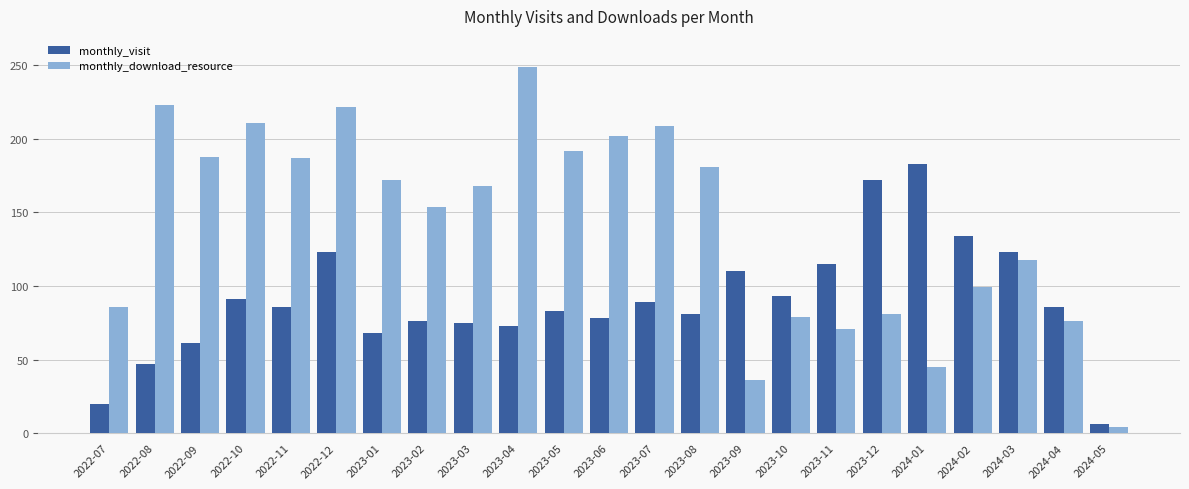

At 2023-06, list the series in order from smallest to largest.

monthly_visit, monthly_download_resource